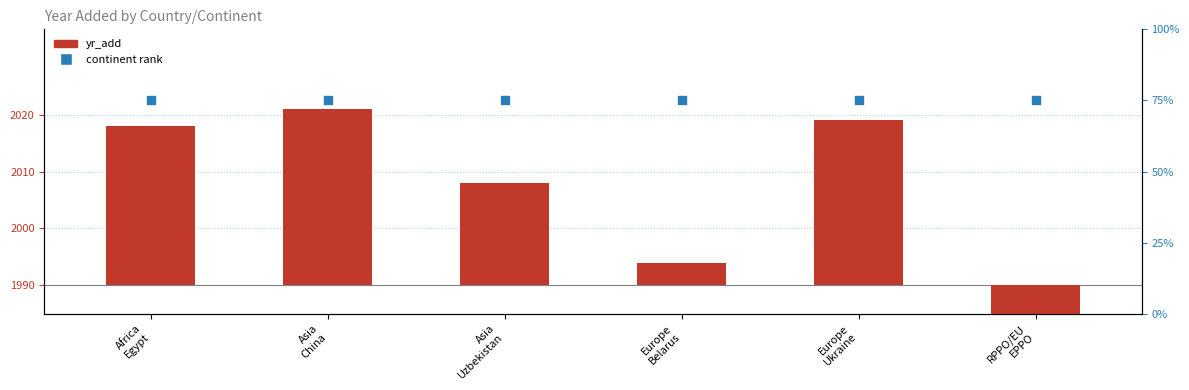

At which category is the sum across all series the highest?

Asia
China